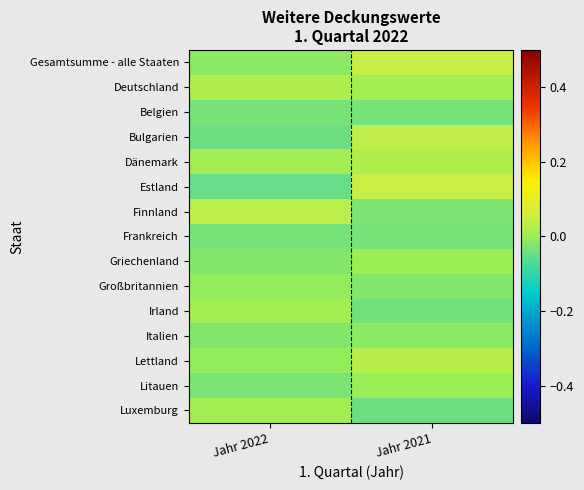

Reading right to left, list all the values displayed in this chart.

Gesamtsumme - alle Staaten: Jahr 2021=0.0	Jahr 2022=-0.0
Deutschland: Jahr 2021=0.0	Jahr 2022=0.0
Belgien: Jahr 2021=-0.0	Jahr 2022=-0.0
Bulgarien: Jahr 2021=0.0	Jahr 2022=-0.0
Dänemark: Jahr 2021=0.0	Jahr 2022=0.0
Estland: Jahr 2021=0.0	Jahr 2022=-0.0
Finnland: Jahr 2021=-0.0	Jahr 2022=0.0
Frankreich: Jahr 2021=-0.0	Jahr 2022=-0.0
Griechenland: Jahr 2021=0.0	Jahr 2022=-0.0
Großbritannien: Jahr 2021=-0.0	Jahr 2022=-0.0
Irland: Jahr 2021=-0.0	Jahr 2022=0.0
Italien: Jahr 2021=-0.0	Jahr 2022=-0.0
Lettland: Jahr 2021=0.0	Jahr 2022=-0.0
Litauen: Jahr 2021=0.0	Jahr 2022=-0.0
Luxemburg: Jahr 2021=-0.0	Jahr 2022=0.0